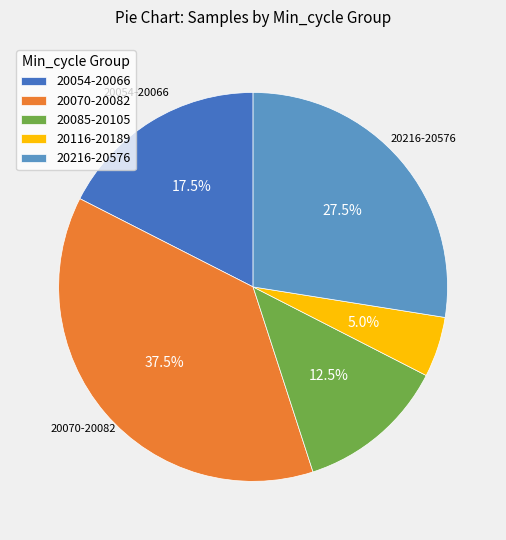

Is there any slice that represents more than half of the pie?

No